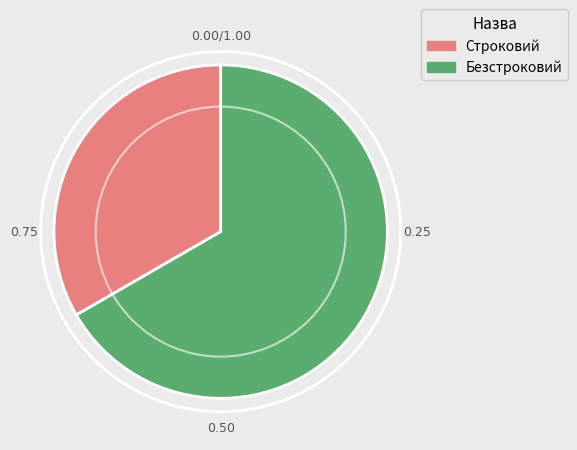

Rank the categories by value from highest to lowest.

Безстроковий, Строковий